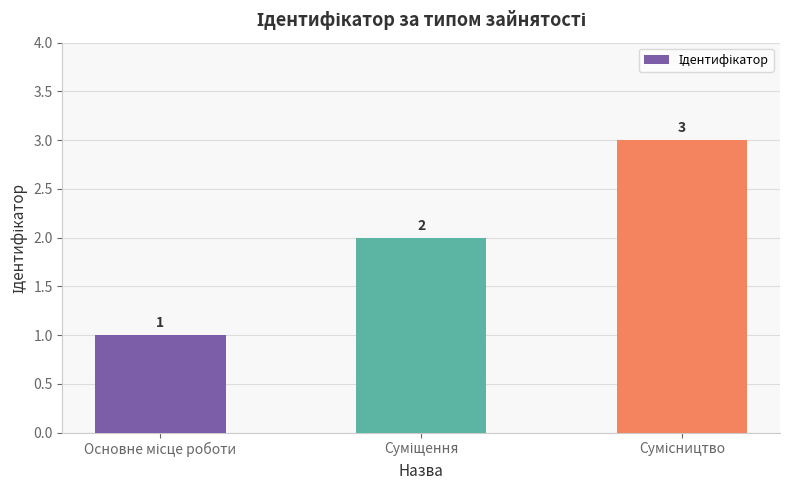

How many values are between 1 and 3?

3